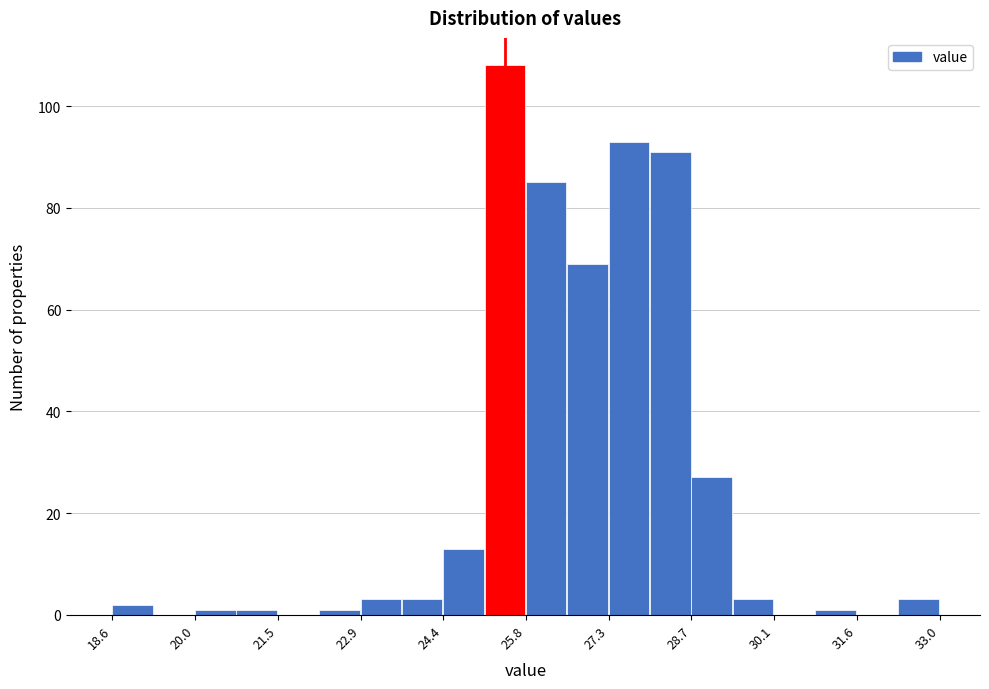

Around what value on the x-axis is the tallest bar? Give the approximate position of its centre, as read against the axis.

25.4